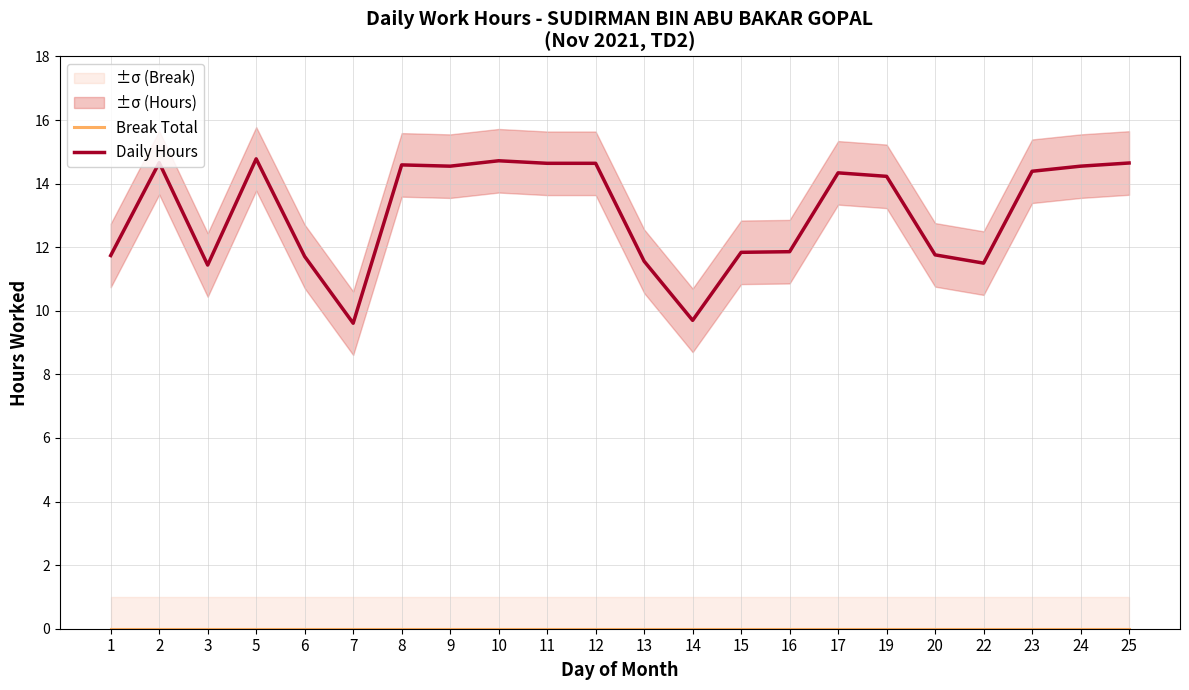

Does the chart display data point markers on the line(s)?

No